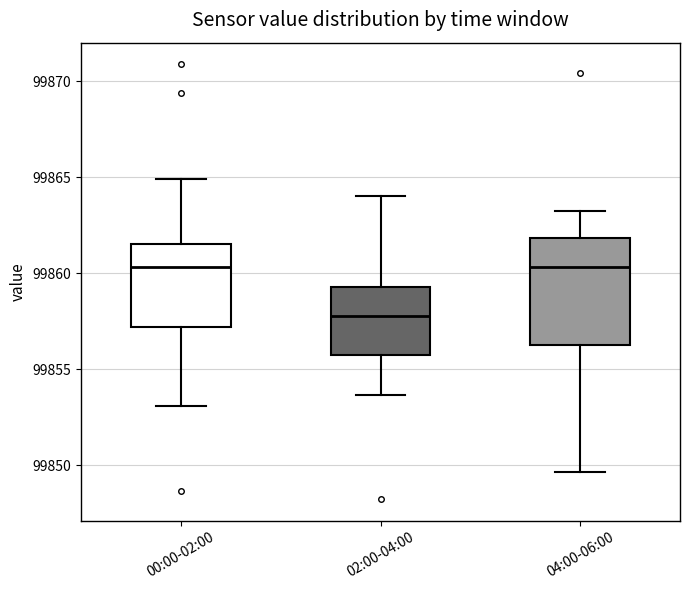

Which box has the lowest median line?

02:00-04:00